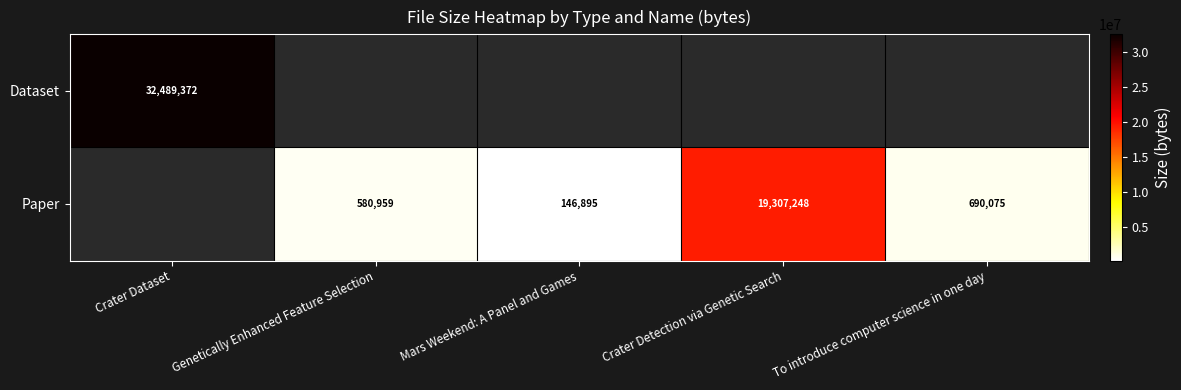

What is the sum of the Paper values at Genetically Enhanced Feature Selection and Mars Weekend: A Panel and Games?

727854